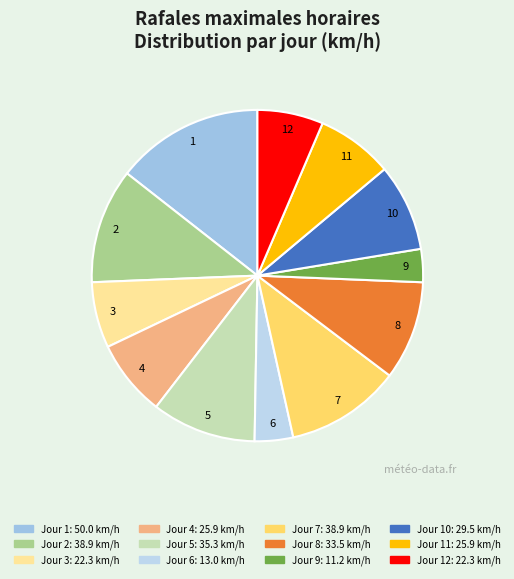

How many slices are in this pie chart?

12